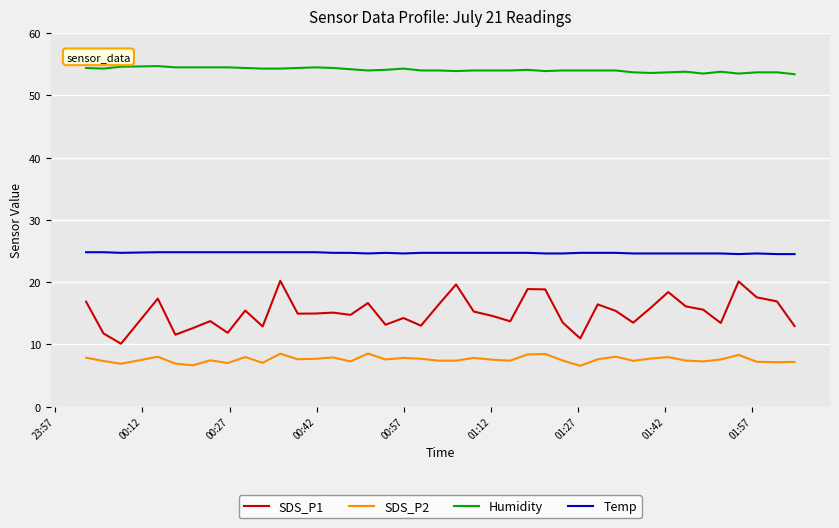

True or false: SDS_P2 has more than 0 points higher than both neighbors.

True